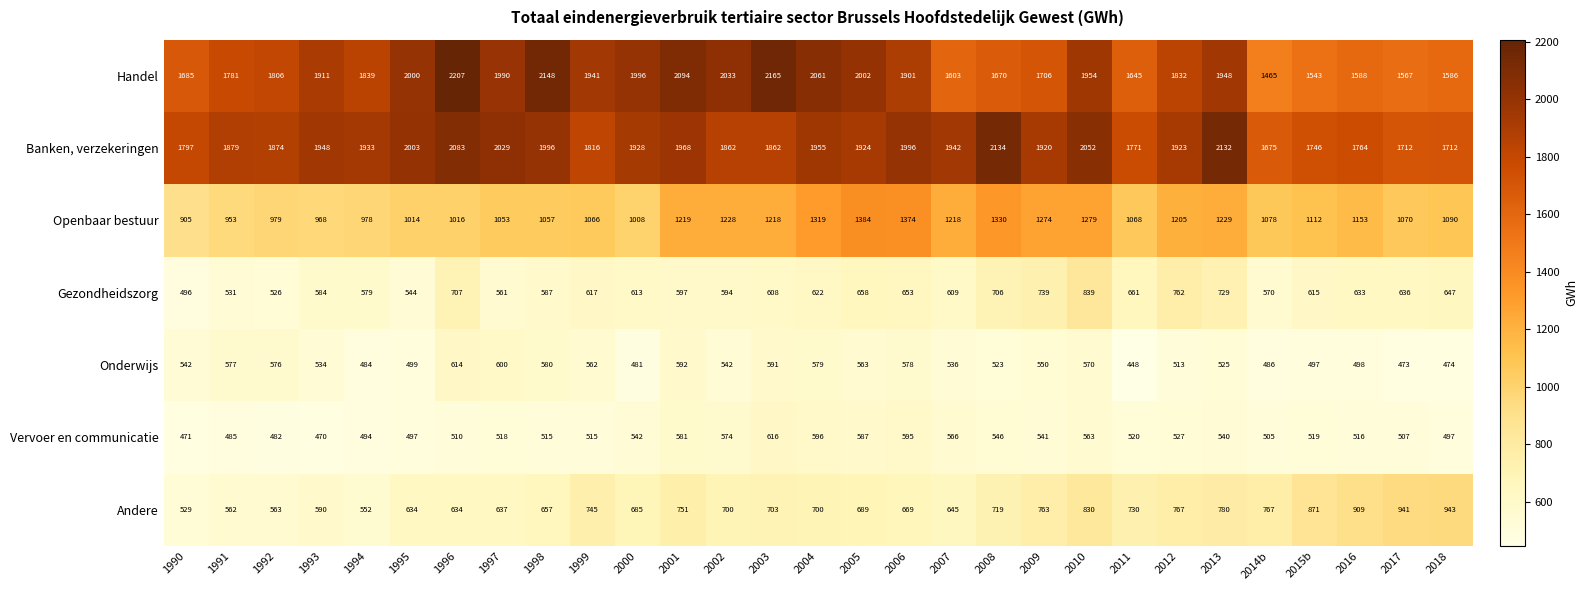

Which series changed the most between 2010 and 2014b?

Handel